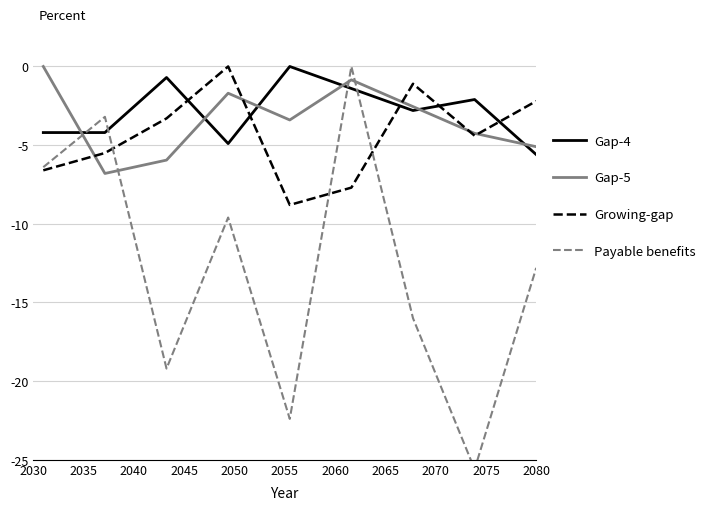

What are all the series names shown in the legend?

Gap-4, Gap-5, Growing-gap, Payable benefits